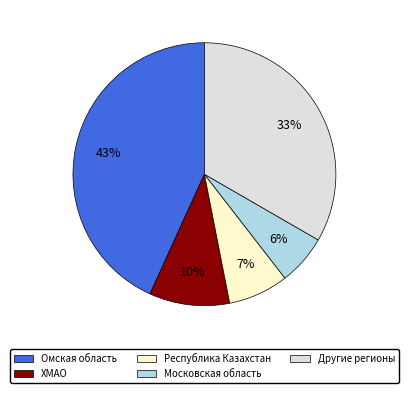

What is the largest slice in the pie chart?

Омская область